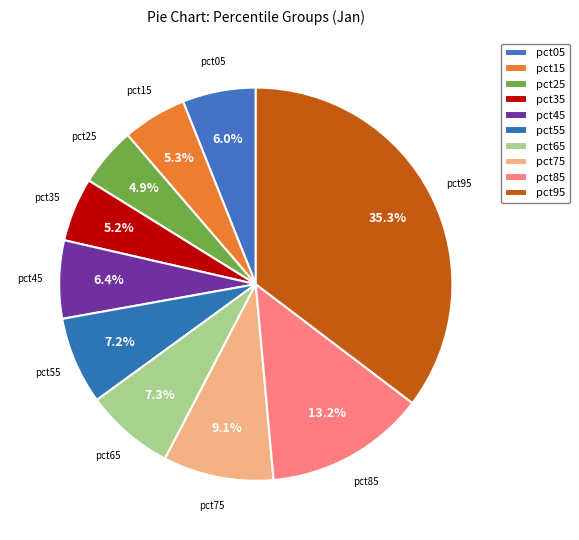

How many slices are in this pie chart?

10